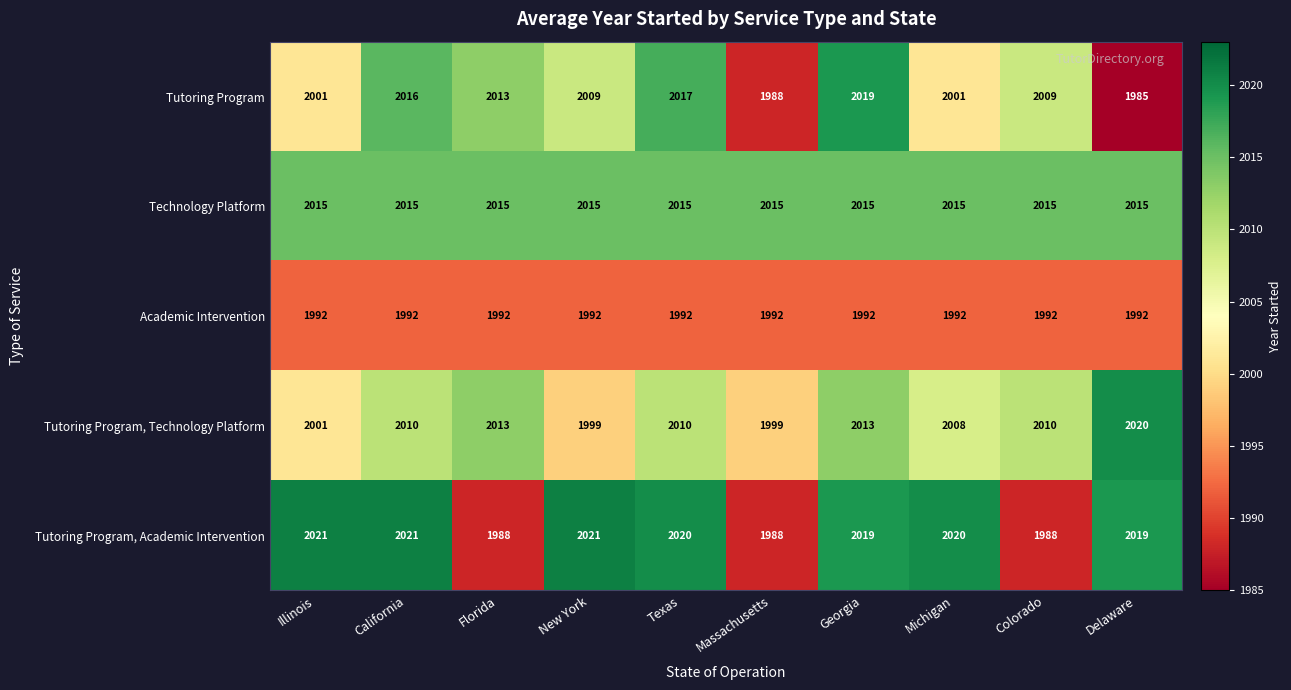

What is the total value across all series at Florida?

10021